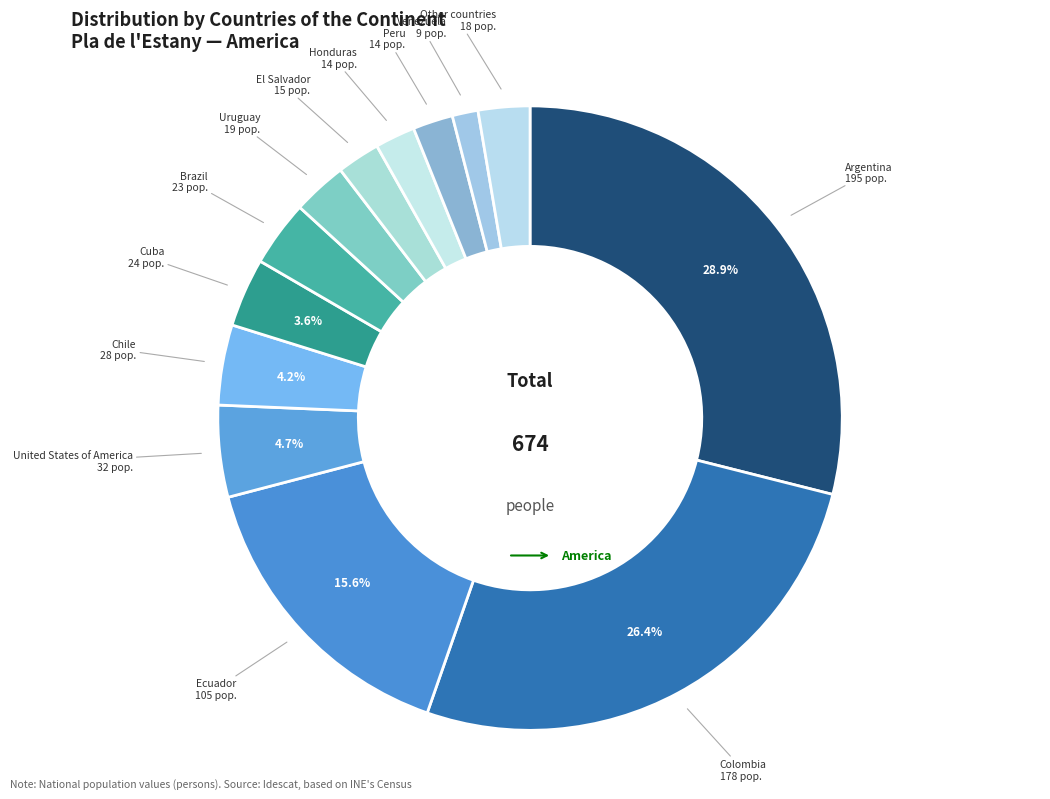

How many slices are in this pie chart?

13